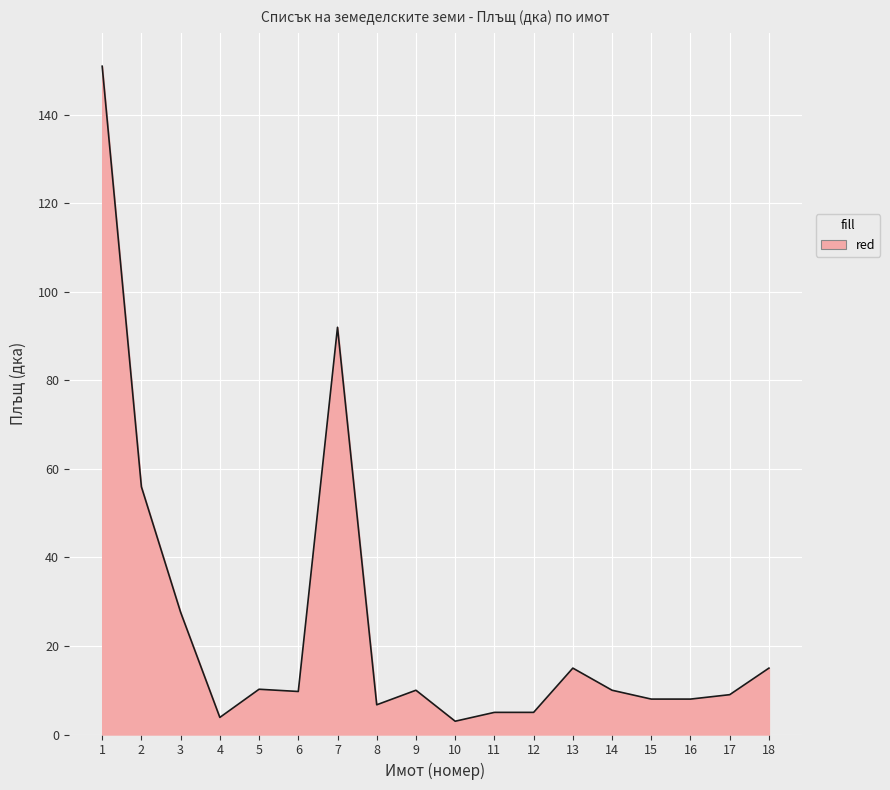

Which category has the highest value across all series?

1